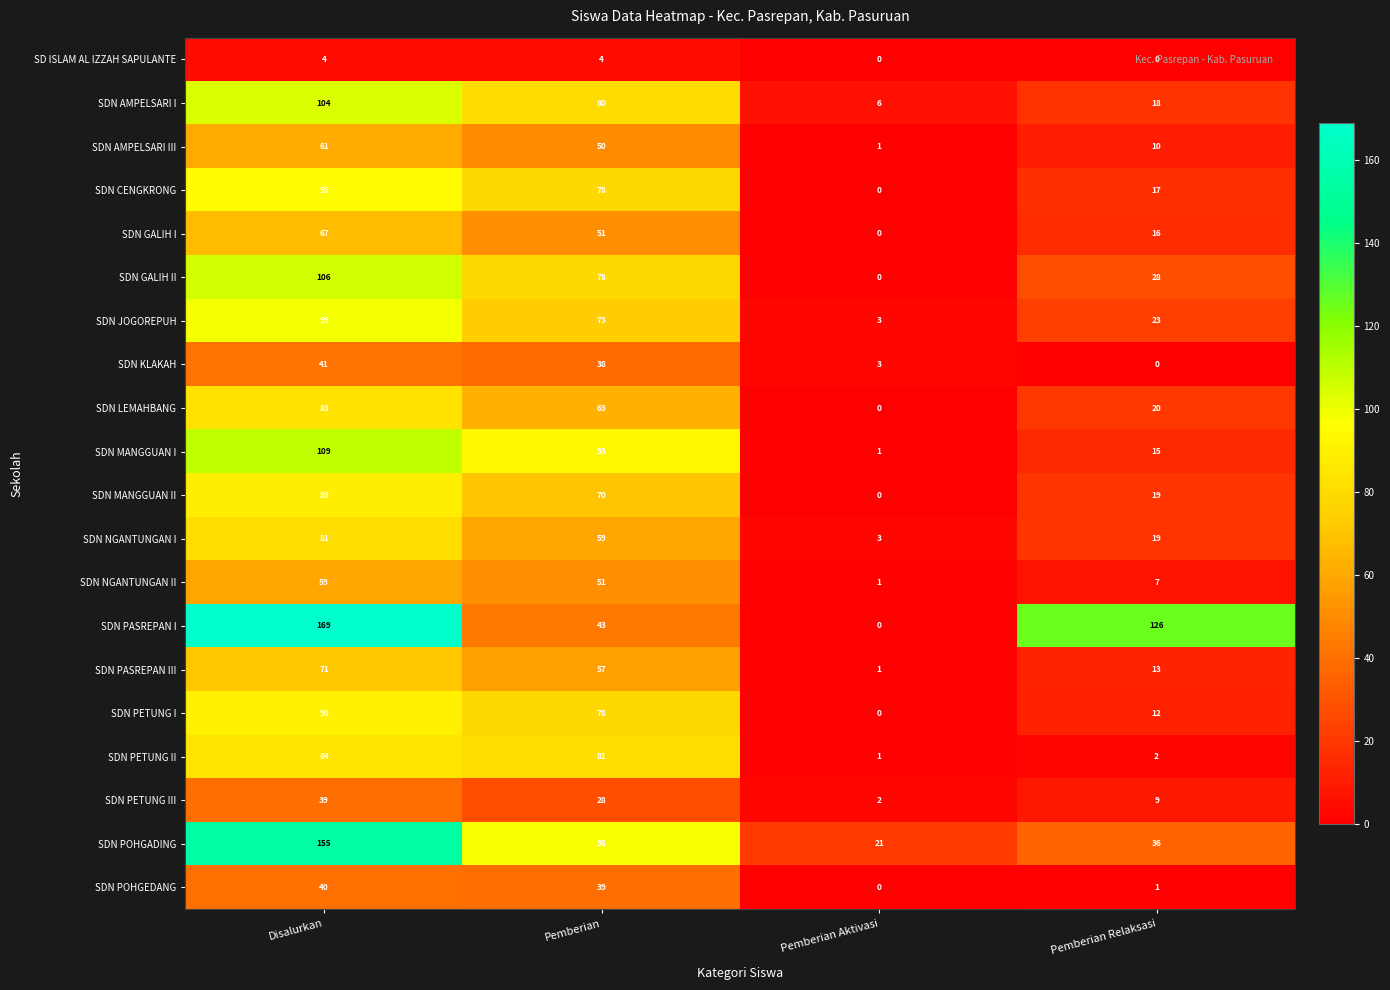

What value does the SDN PASREPAN I series have at Pemberian, to the nearest 50?

50